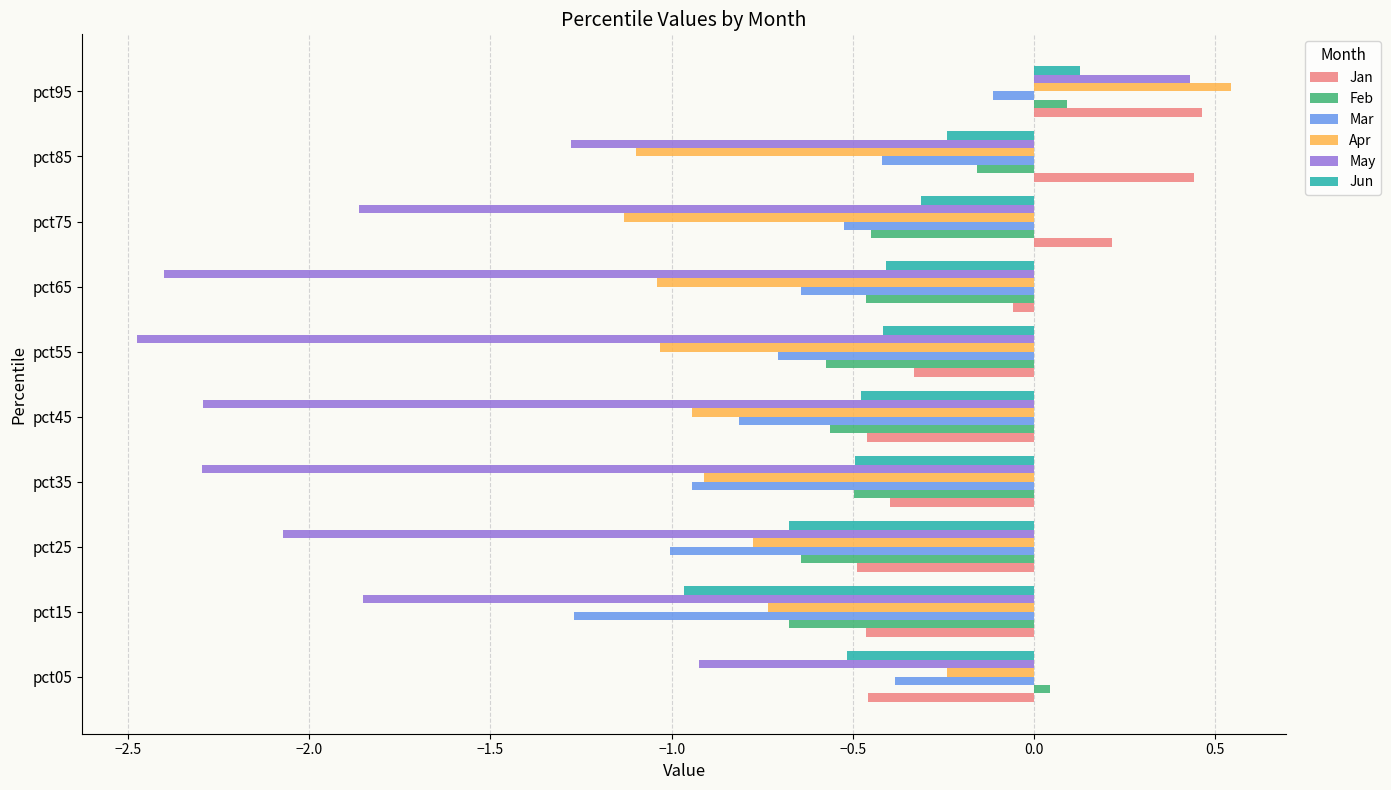

Which series has the widest spread of values?

May